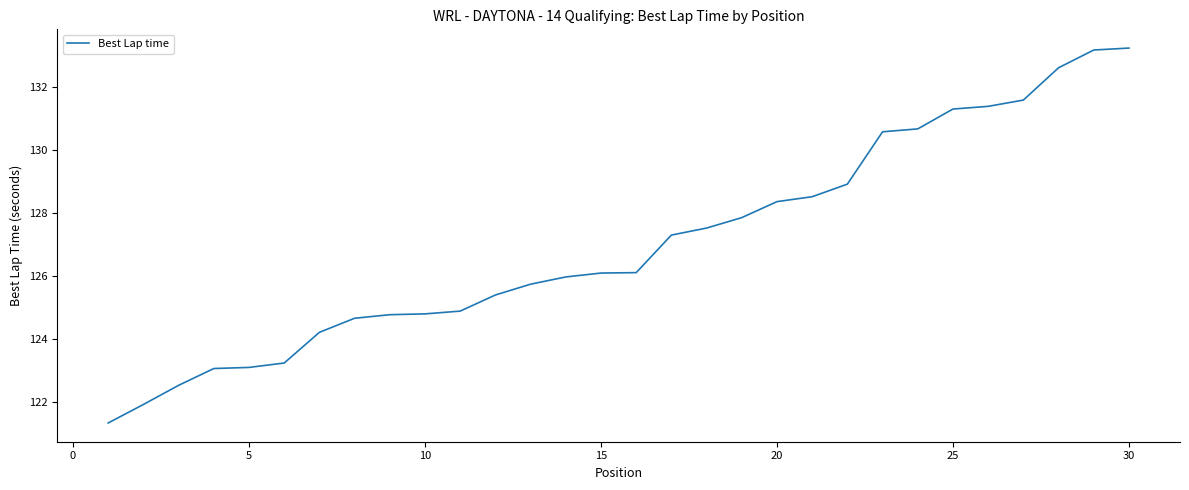

What is the maximum value shown in the chart?

133.2